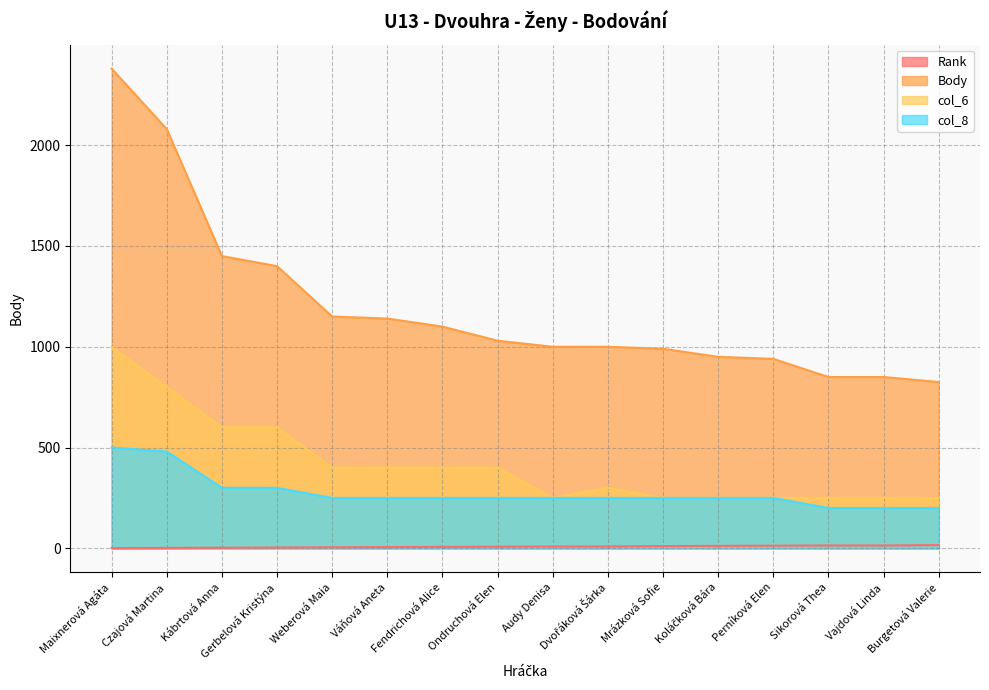

What is the value of the col_6 point at the 9th from the left?

250